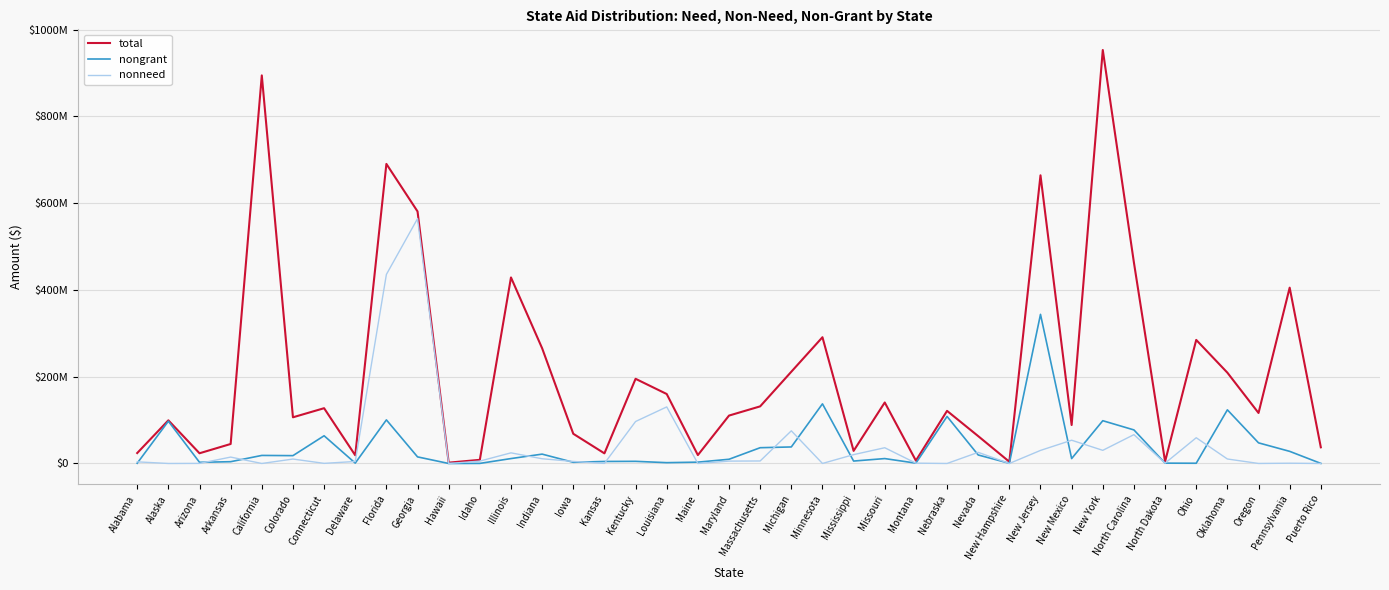

List the series in order of their peak value, highest first.

total, nonneed, nongrant